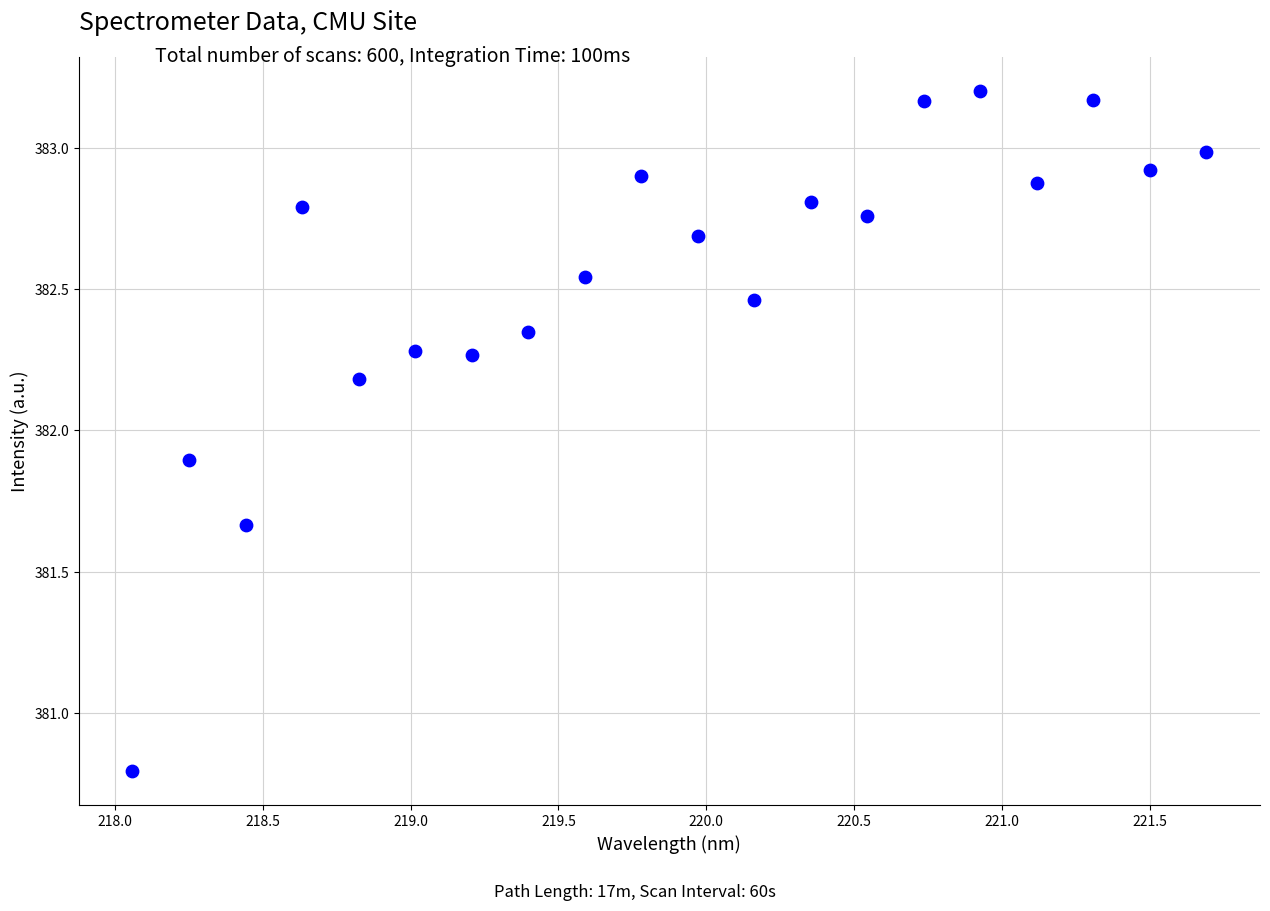

What is the range of X values (max minus min)?

3.6